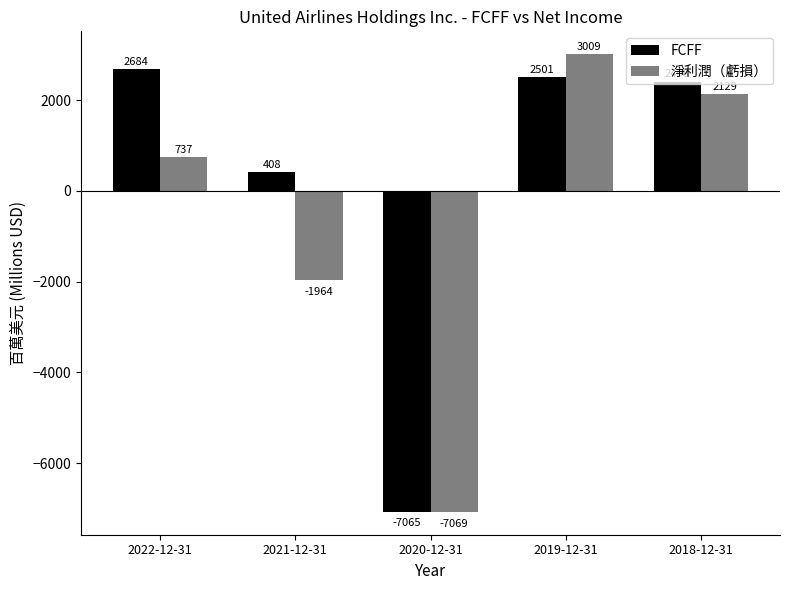

At which label does 淨利潤（虧損） reach its minimum?

2020-12-31